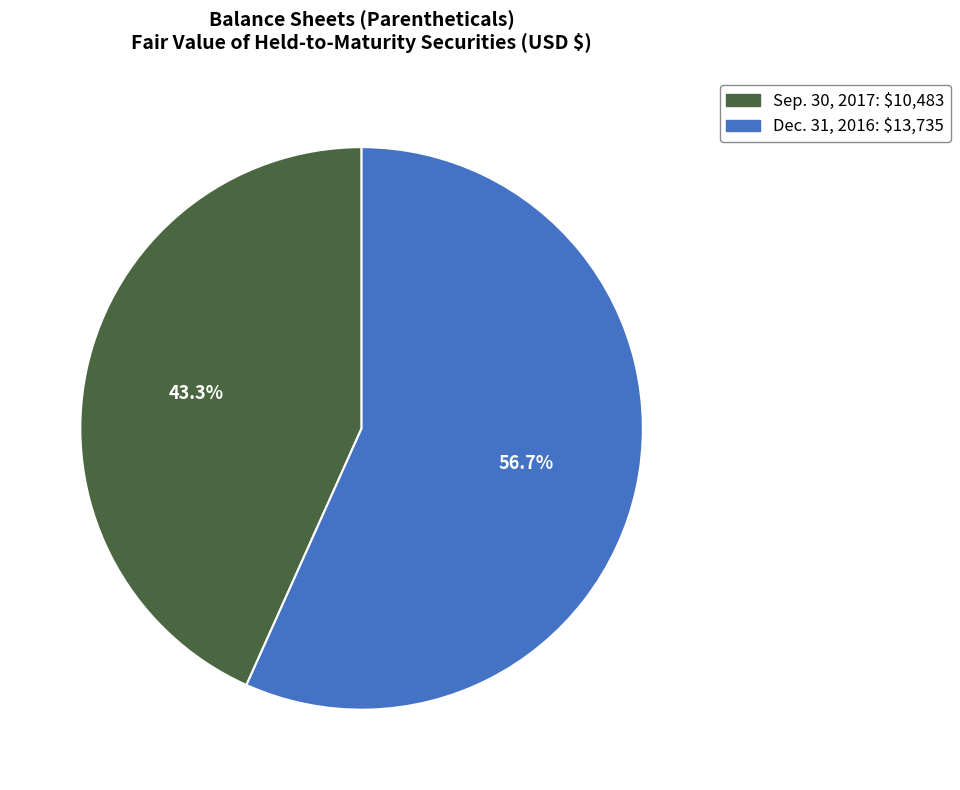

Which slice is the largest?

Dec. 31, 2016